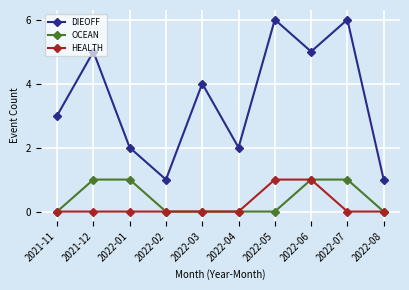

True or false: DIEOFF and OCEAN cross at least once.

False